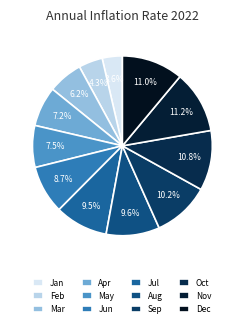

How many slices are in this pie chart?

12